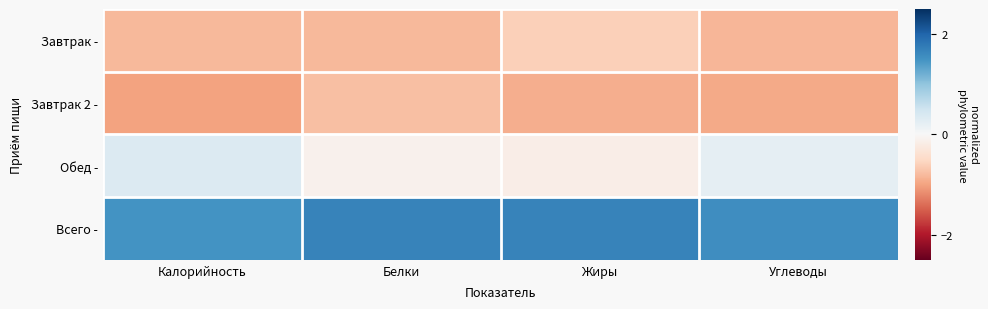

What is the spread (max minus min) of values at Жиры?

2.6